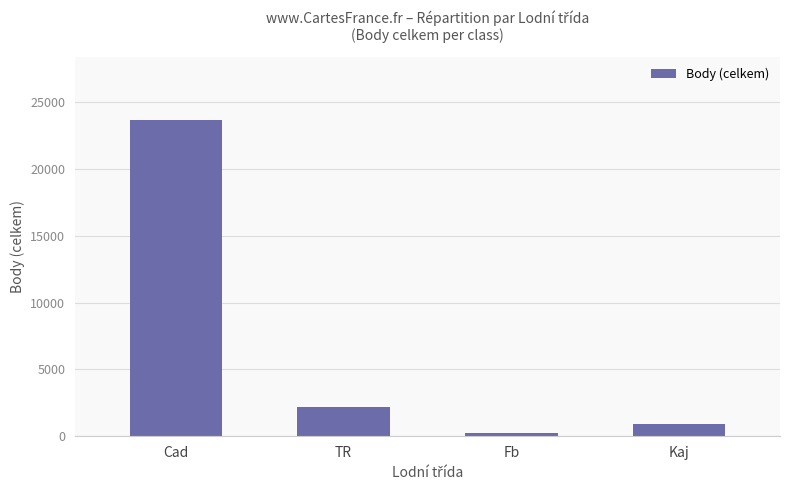

Does the chart contain stacked bars?

No